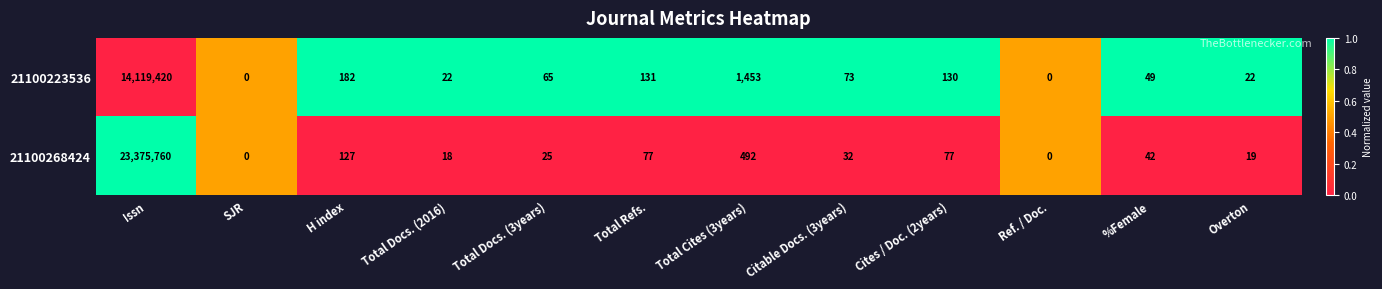

What value does the 21100268424 series have at Total Cites (3years)?

492